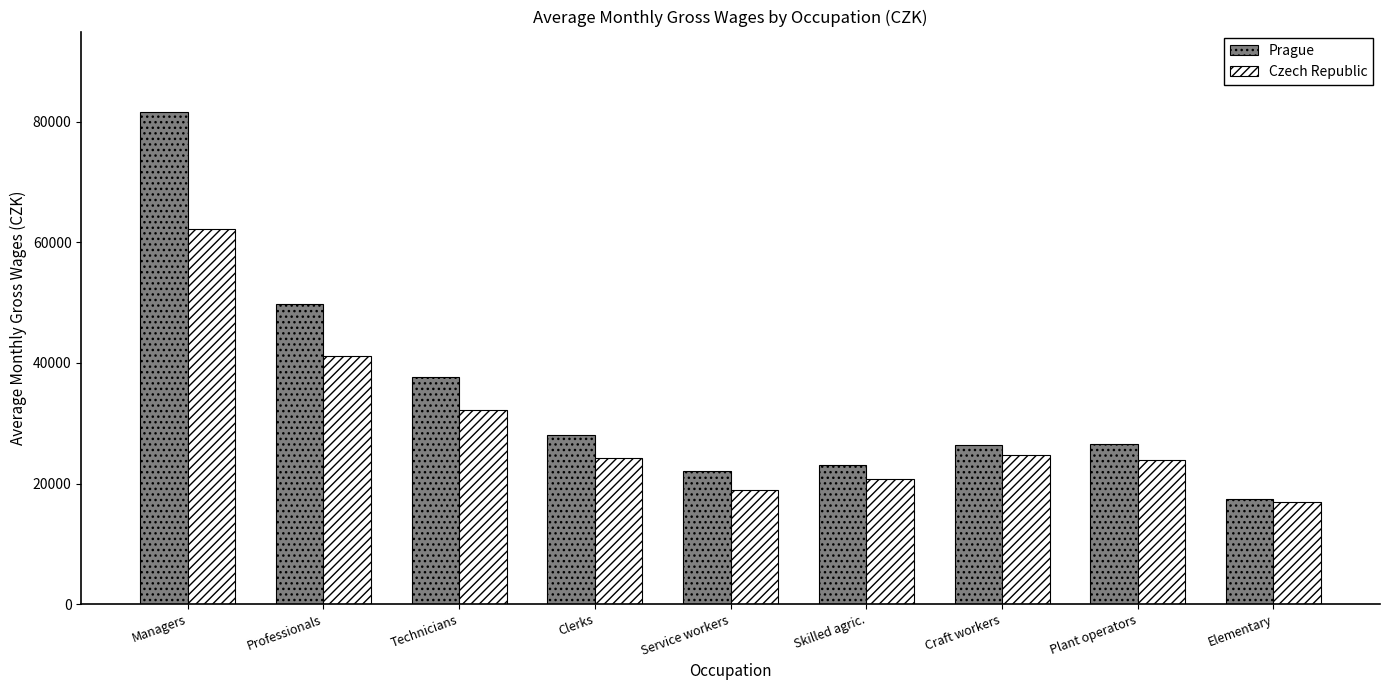

What is the difference between the highest and lowest values at Clerks?

3792